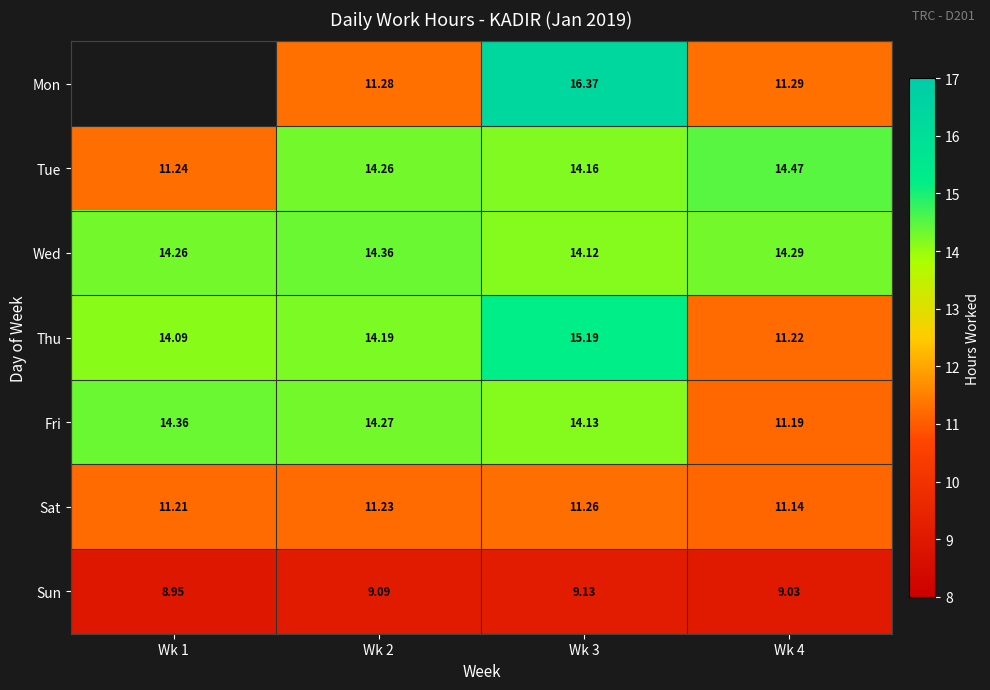

At which label does Sun reach its peak?

Wk 3